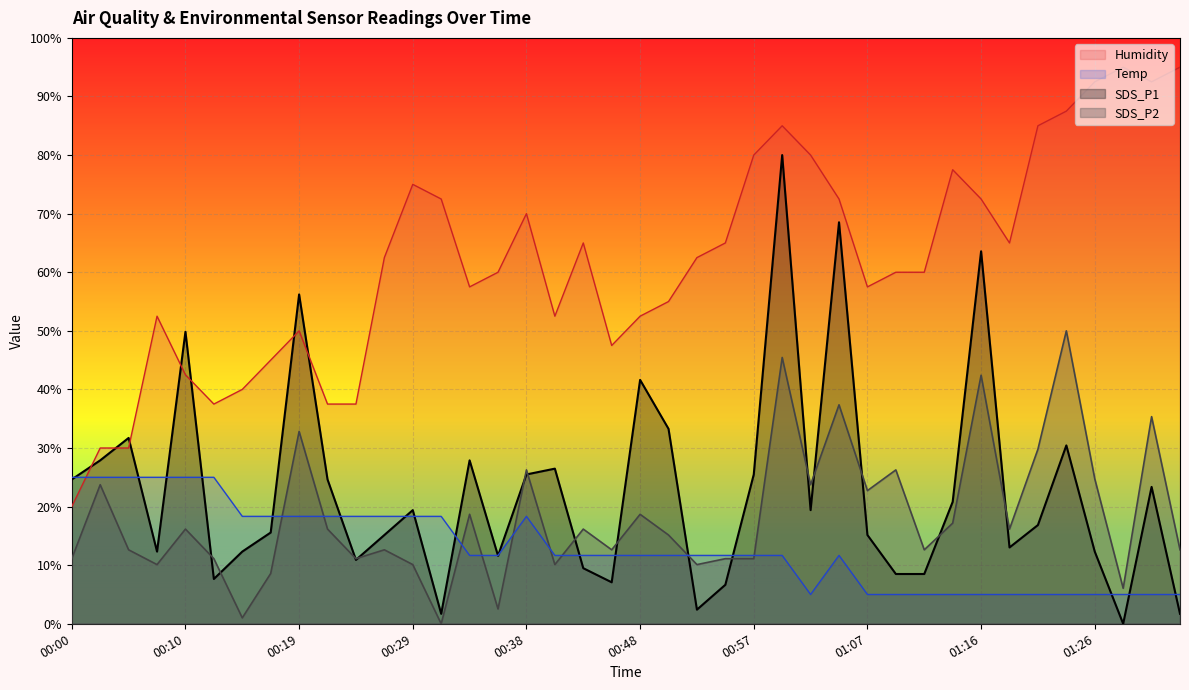

True or false: Humidity has more than 2 points higher than both neighbors.

True